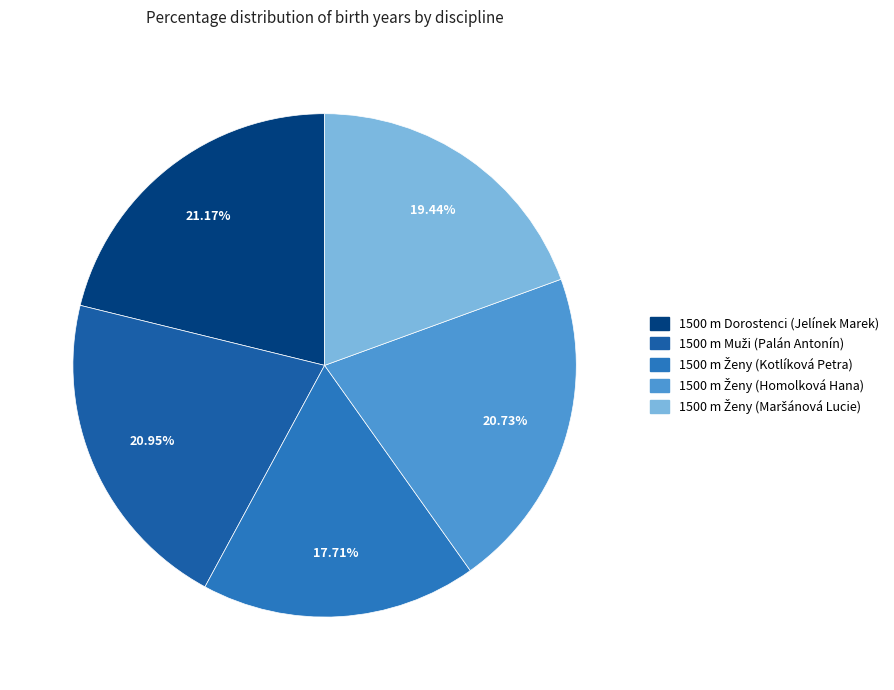

What is the change in value from 1500 m Ženy (Homolková Hana) to 1500 m Ženy (Maršánová Lucie)?

-6